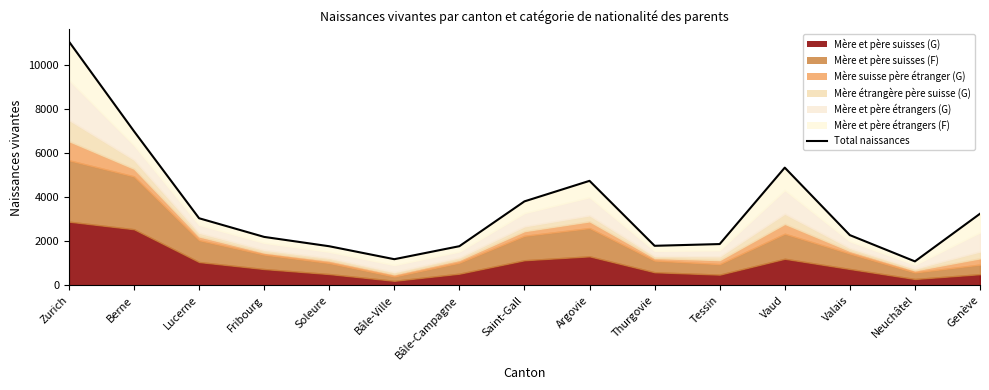

At which label does the data first exceed 2284?

Zurich